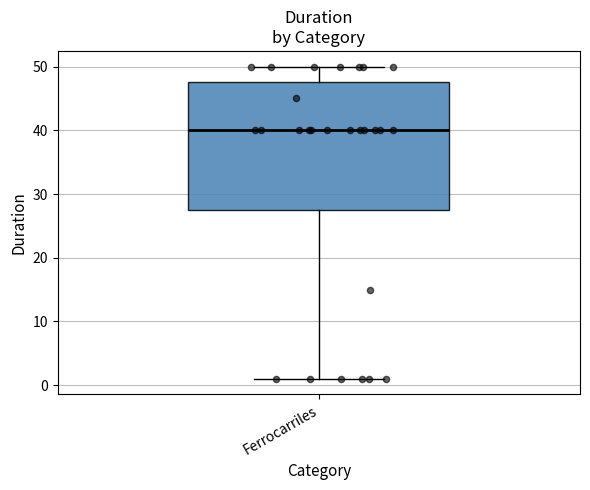

Transcribe this box plot: give where the median line is, the range the box spans, and where the two whiskers end, as read against the y-axis. The values are not printed on the chart, so give them approximately, as read against the axis.

median 40, box 28 to 48, whiskers 1 to 50